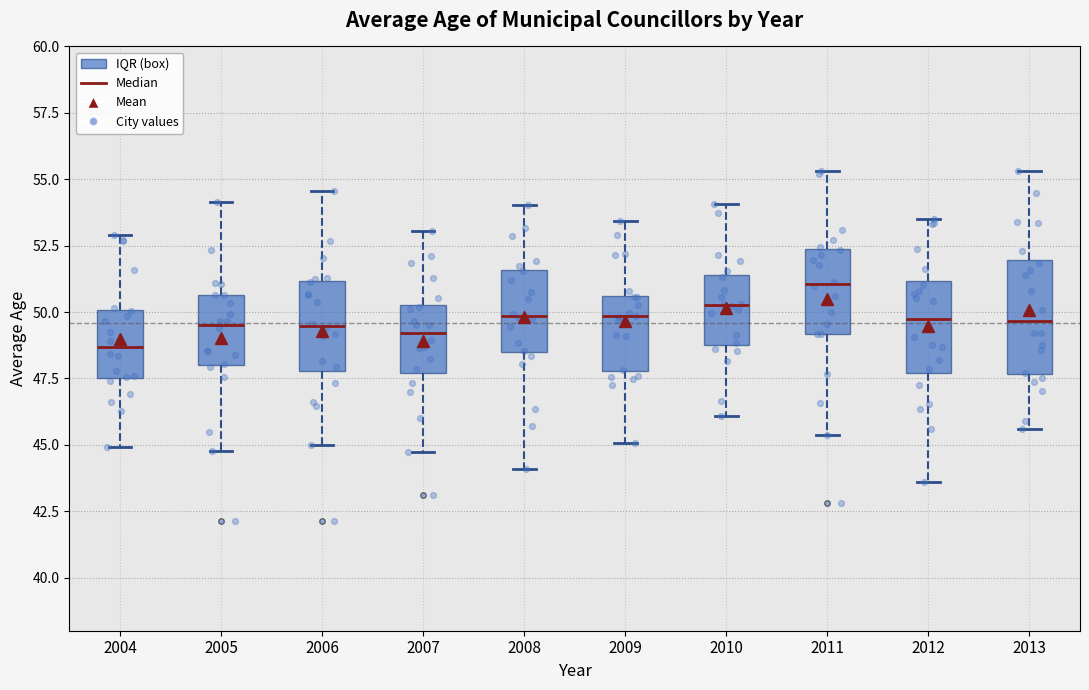

Which box is the tallest, from its lower edge to its upper edge?

2013